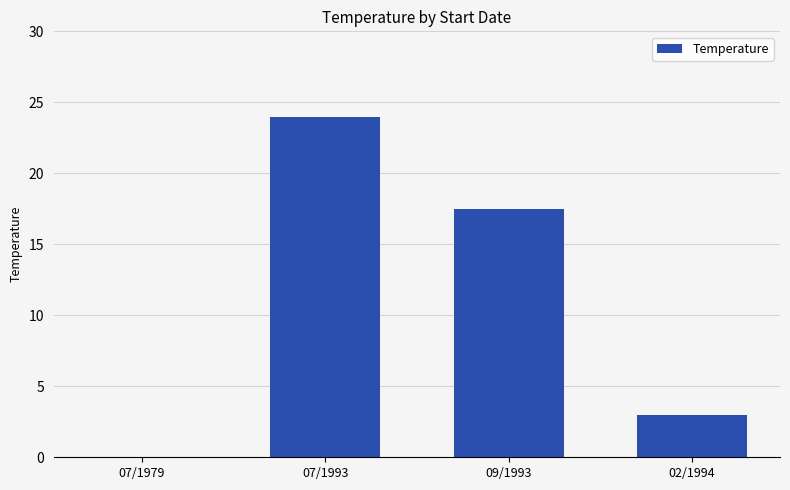

True or false: the data shows 4.4 at 02/1994.

False